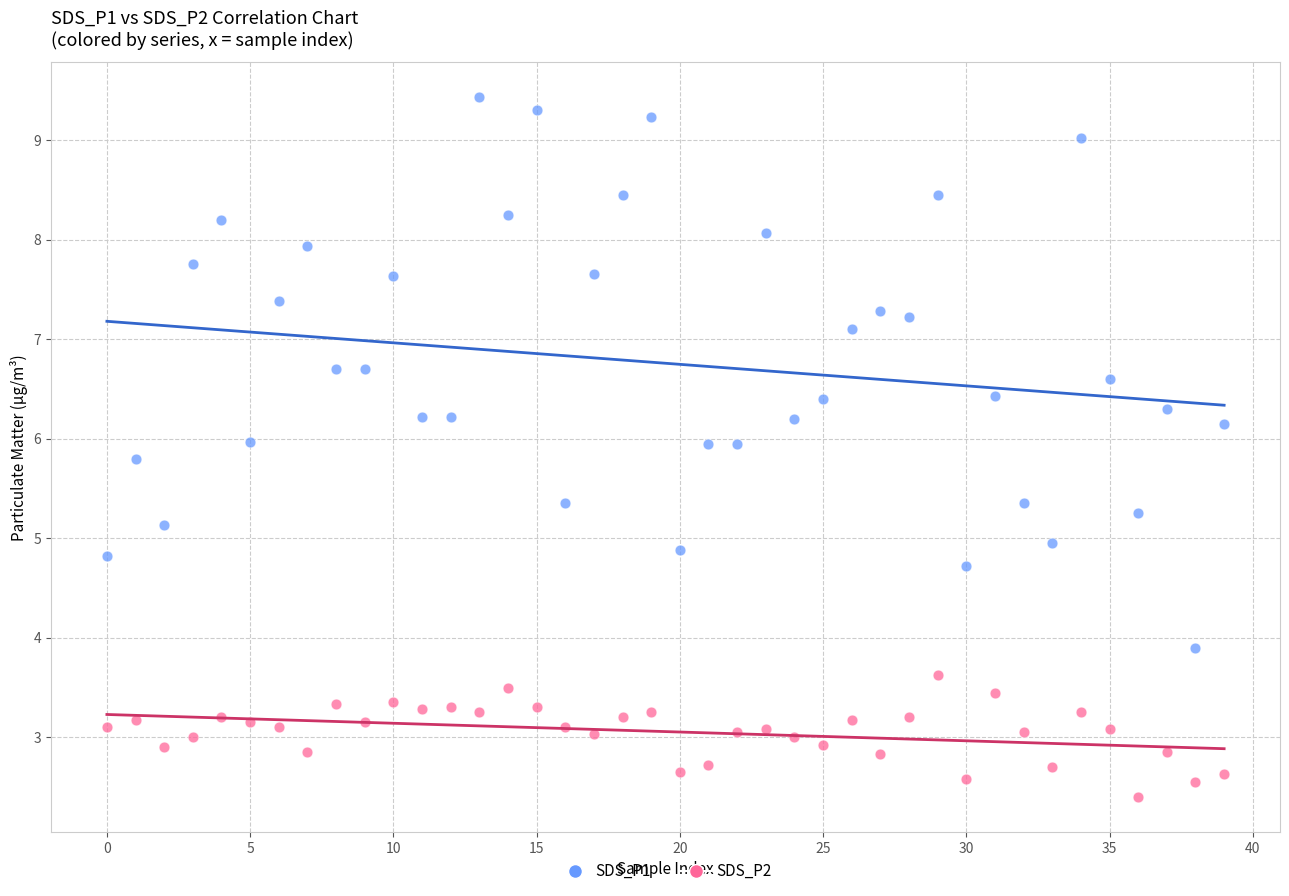

Across all data points, what is the range of Y values (max minus min)?

7.0